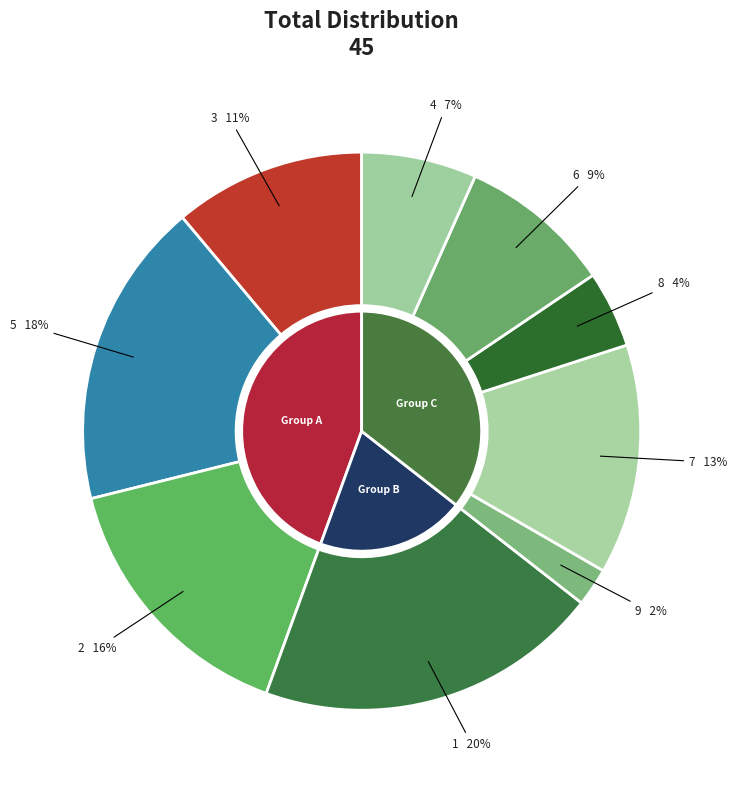

The 8 slice represents 4% of the pie. True or false?

False